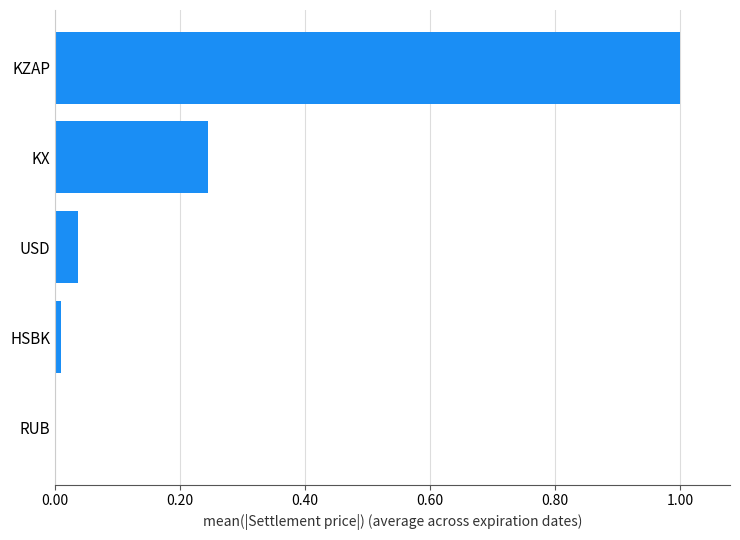

Which has a higher value, KX or KZAP?

KZAP